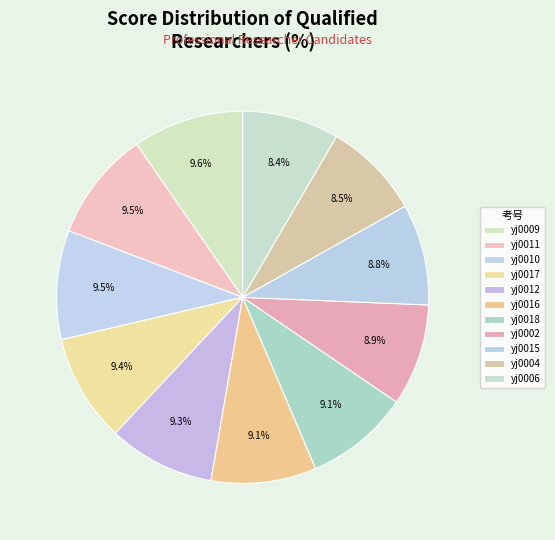

Is there any slice that represents more than half of the pie?

No